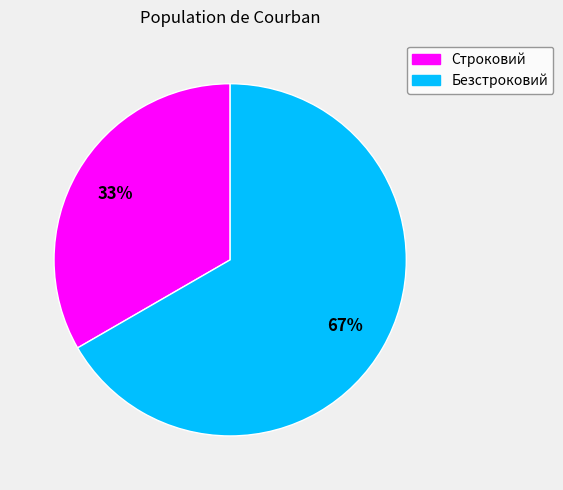

To the nearest percent, what is the combined percentage of Строковий and Безстроковий?

100%